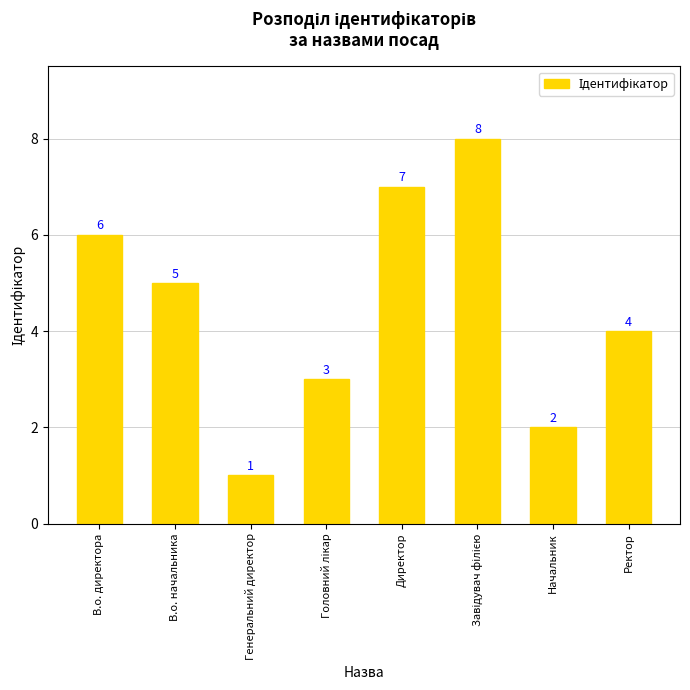

Read the value at Генеральний директор.

1